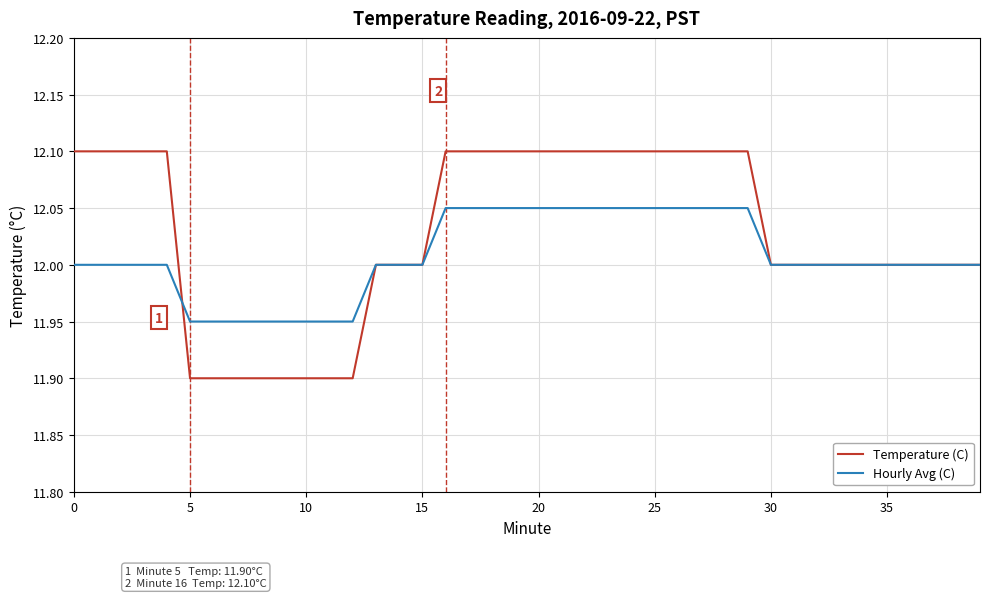

List the series in order of their peak value, highest first.

Temperature (C), Hourly Avg (C)